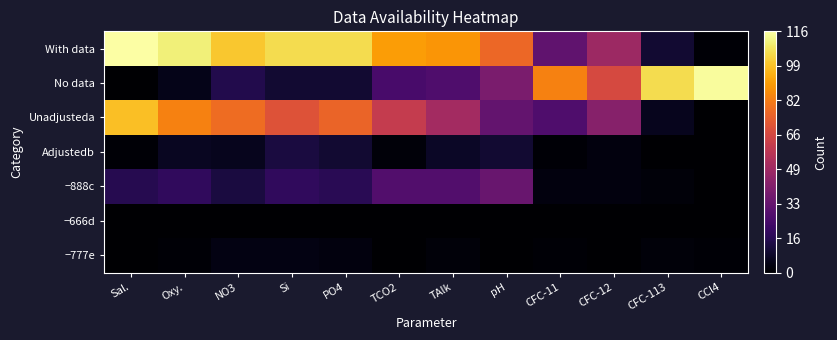

Which series has the largest range (max minus min)?

With data